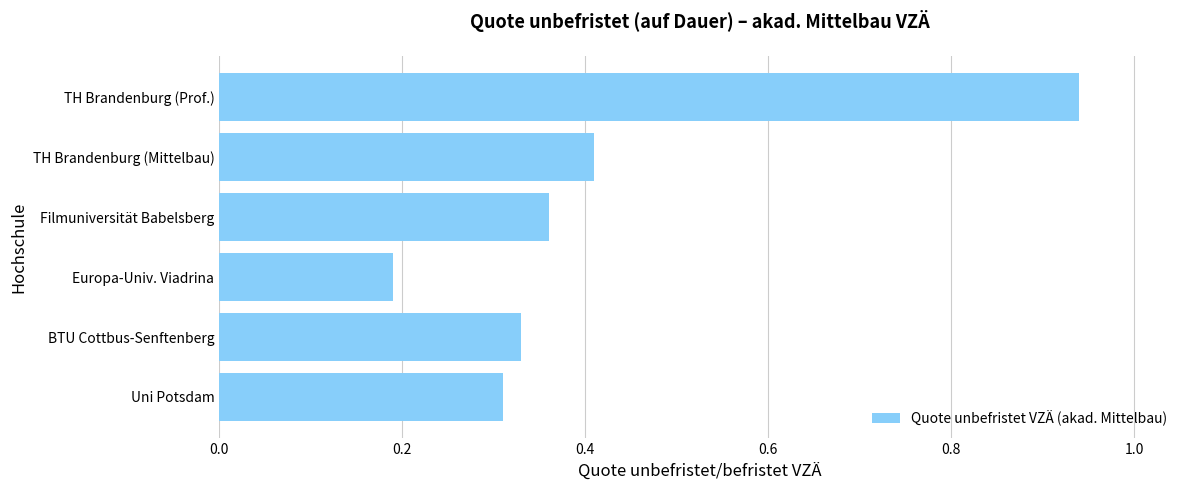

Which category has the lowest value across all series?

Europa-Univ. Viadrina